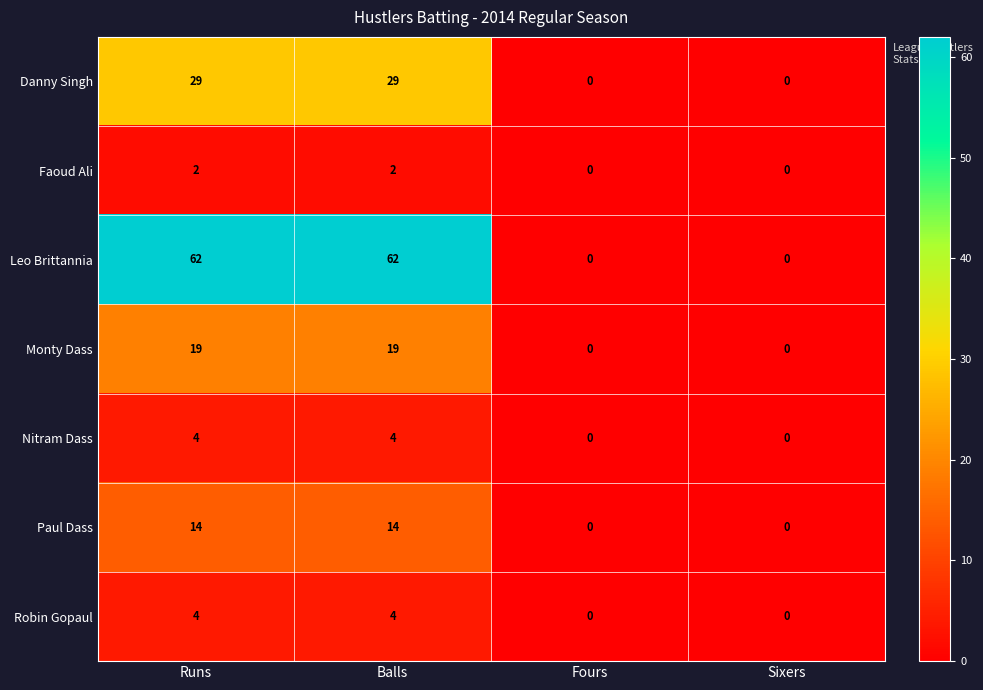

The Faoud Ali series shows 1 at Sixers. True or false?

False